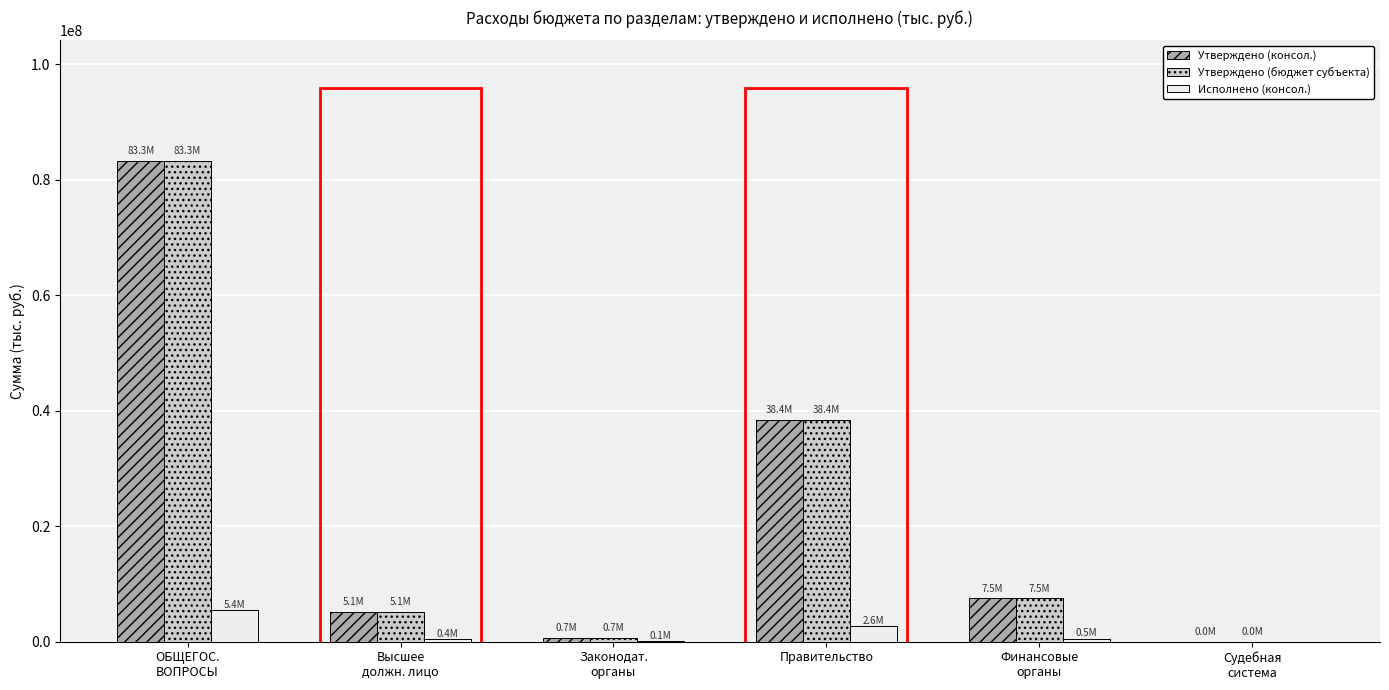

What is the greatest value displayed?

83272011.4